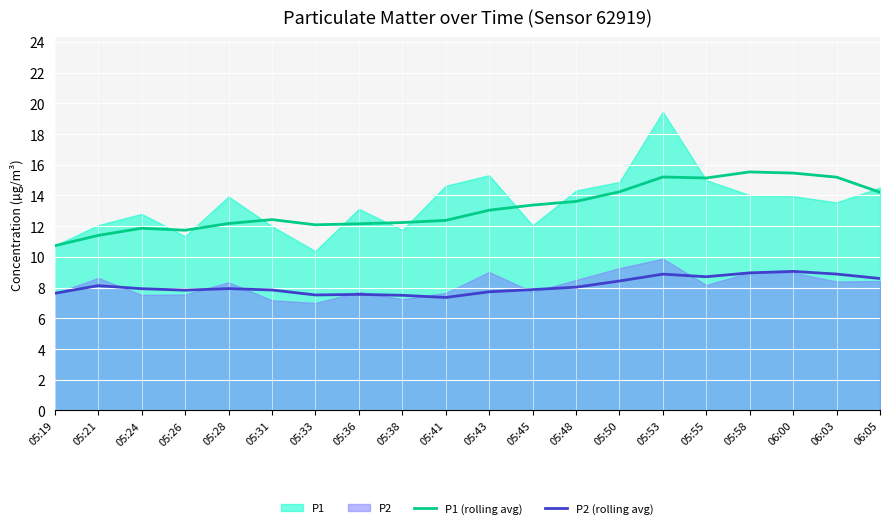

At how many categories does at least one series exceed 14?

7